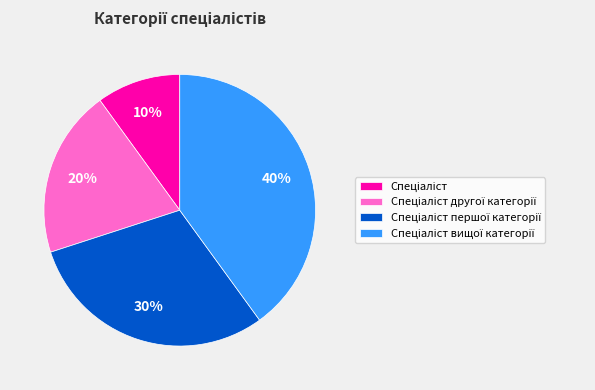

Does any single category account for the majority?

No